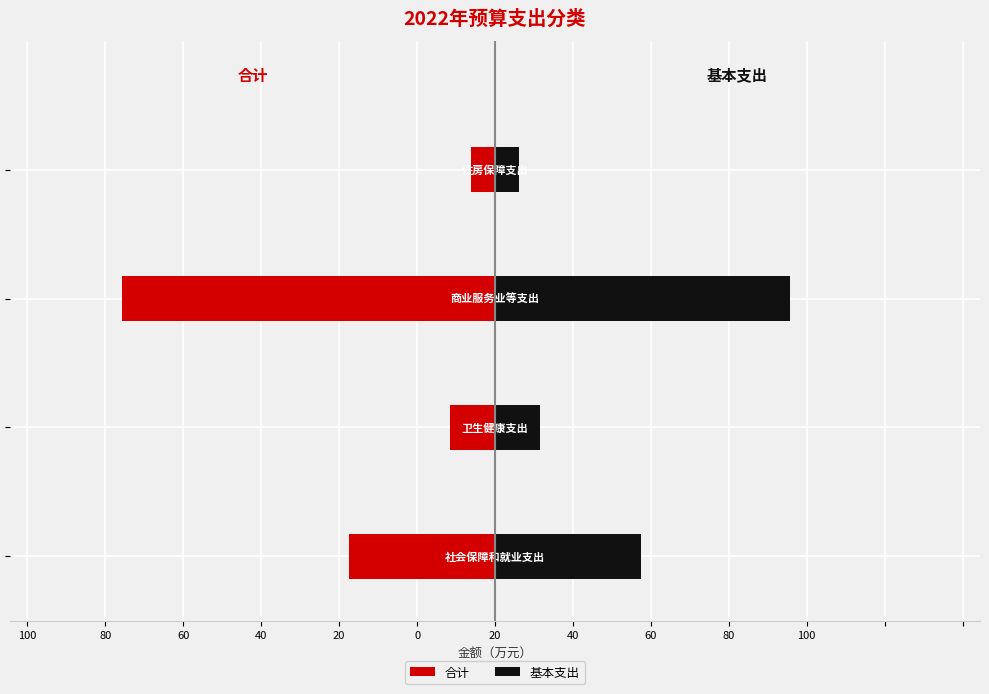

What is the sum of all 合计 values?

-151.0